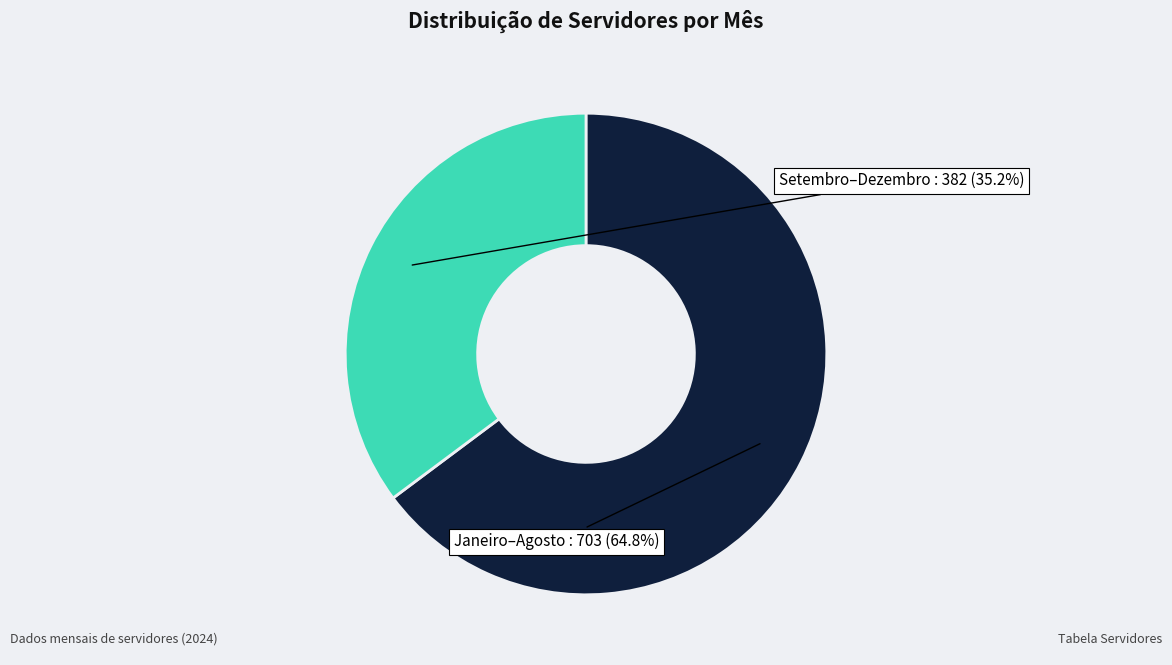

To the nearest percent, what is the average slice percentage?

50%